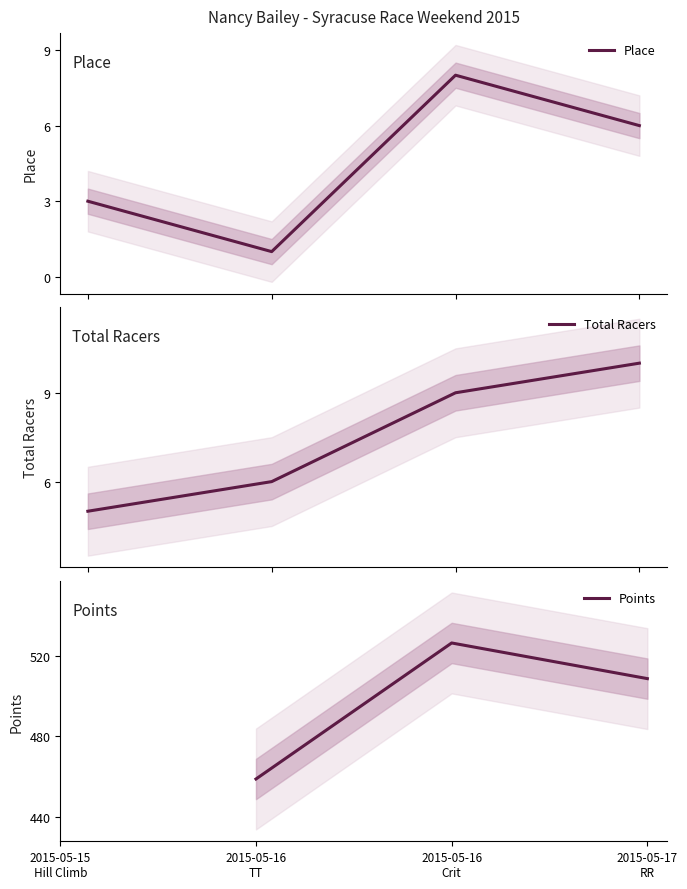

How many lines are shown in the chart?

3